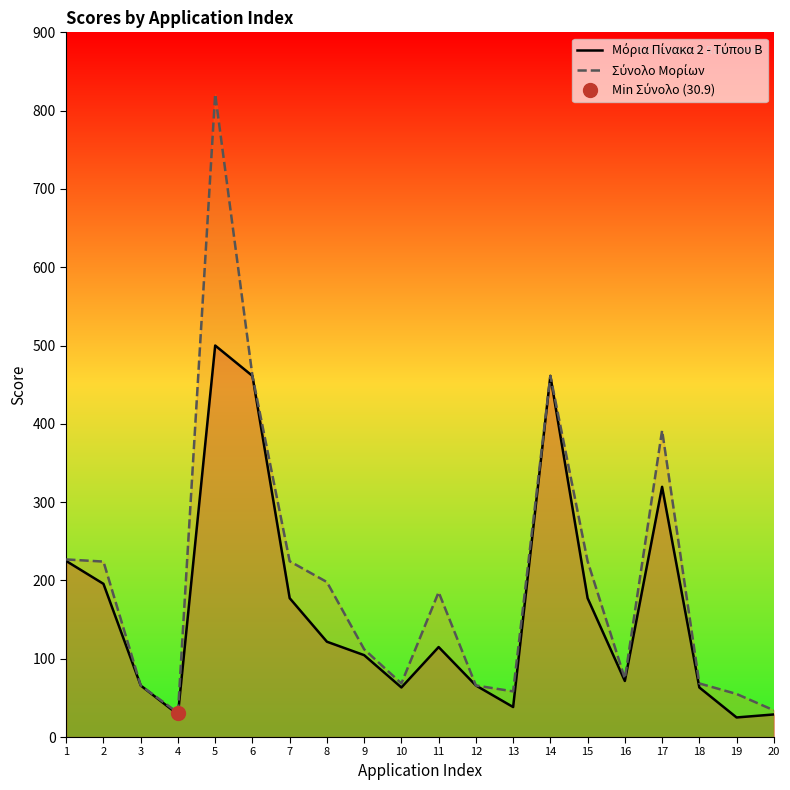

The value of Μόρια Πίνακα 2 - Τύπου Β at 10 is 100.6. True or false?

False